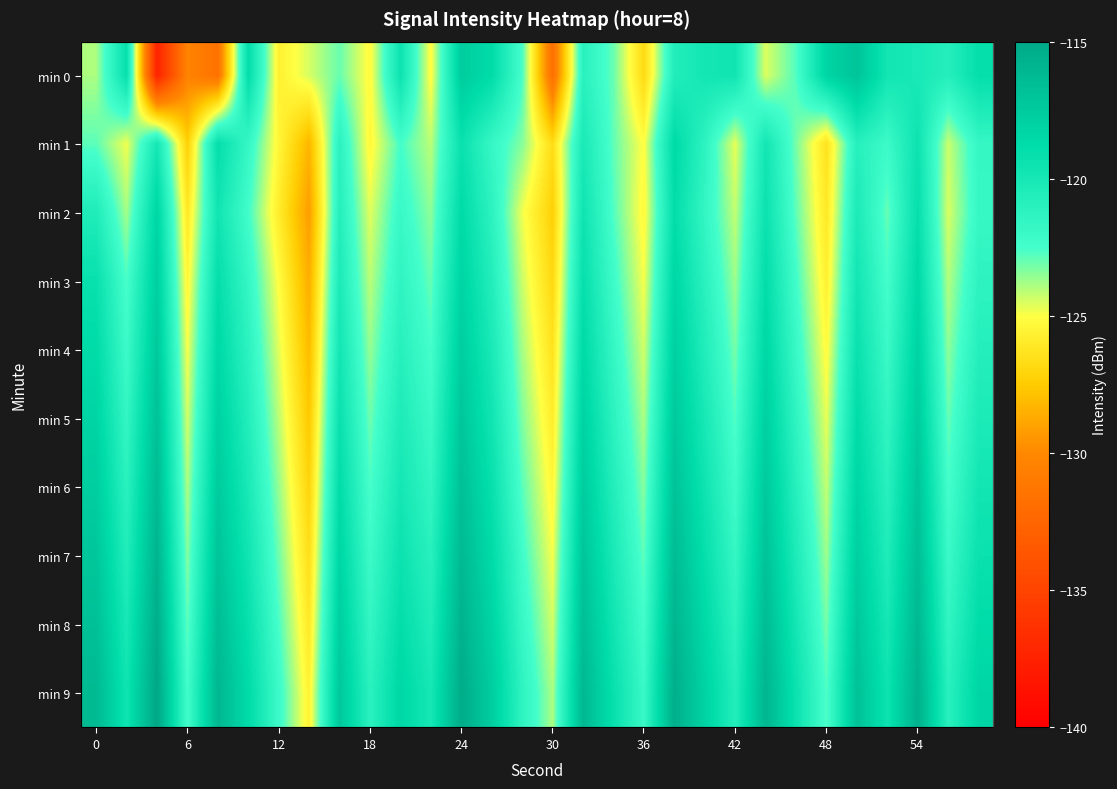

How many data points in min 4 are less than -121?

16